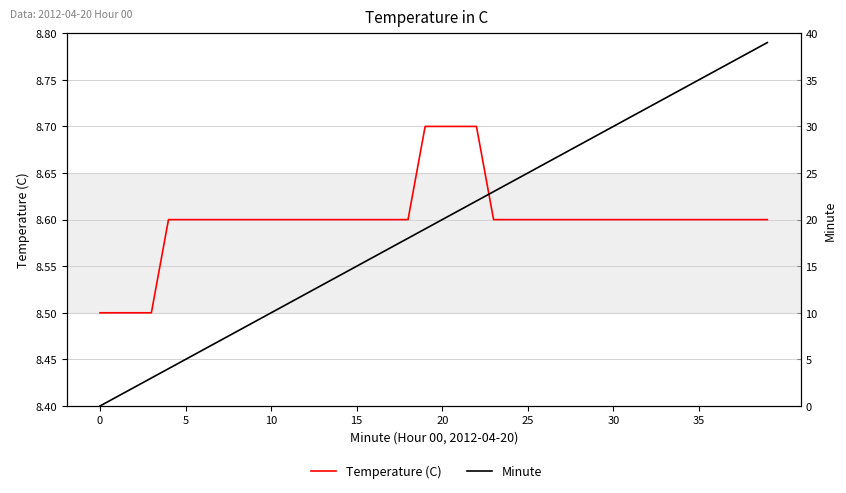

What is the spread (max minus min) of values at 10?

6.5